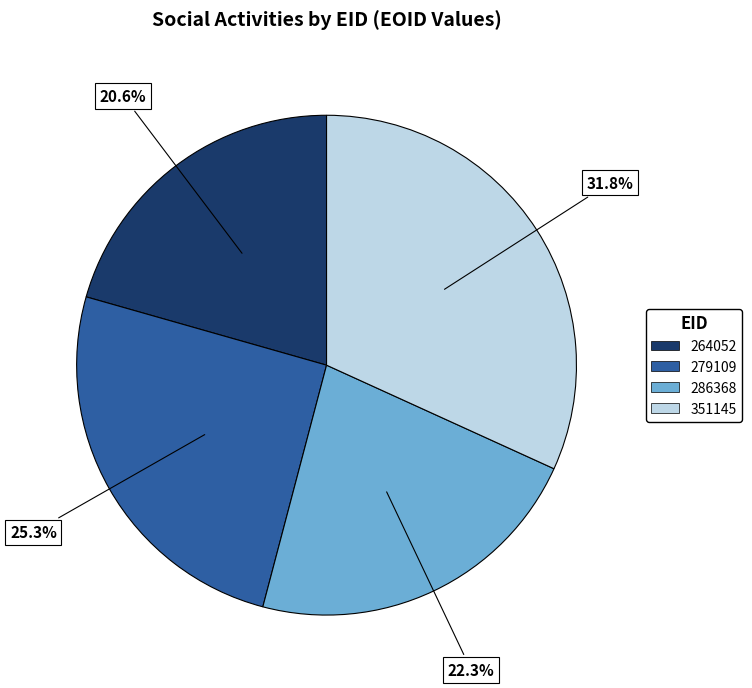

What is the largest slice in the pie chart?

351145